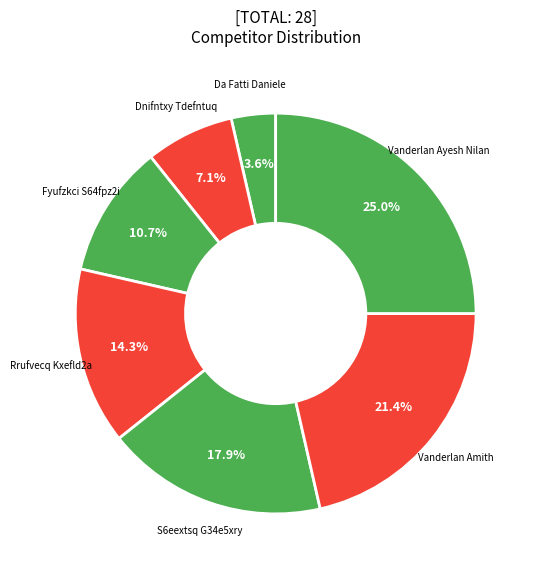

To the nearest percent, what percentage of the pie is Vanderlan Amith?

21%